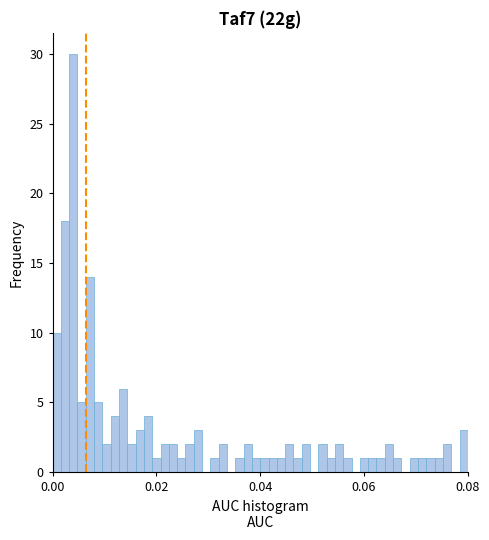

Around what value on the x-axis is the tallest bar? Give the approximate position of its centre, as read against the axis.

0.004